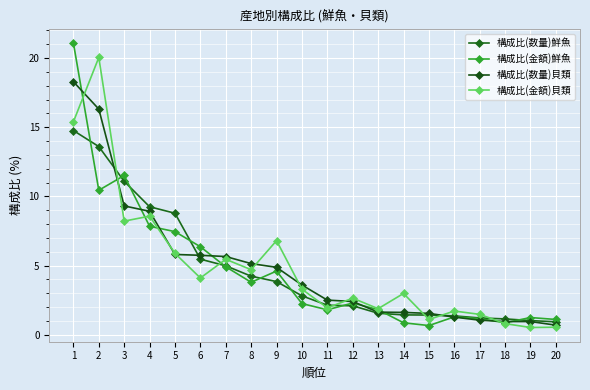

At which category is the sum across all series the highest?

1